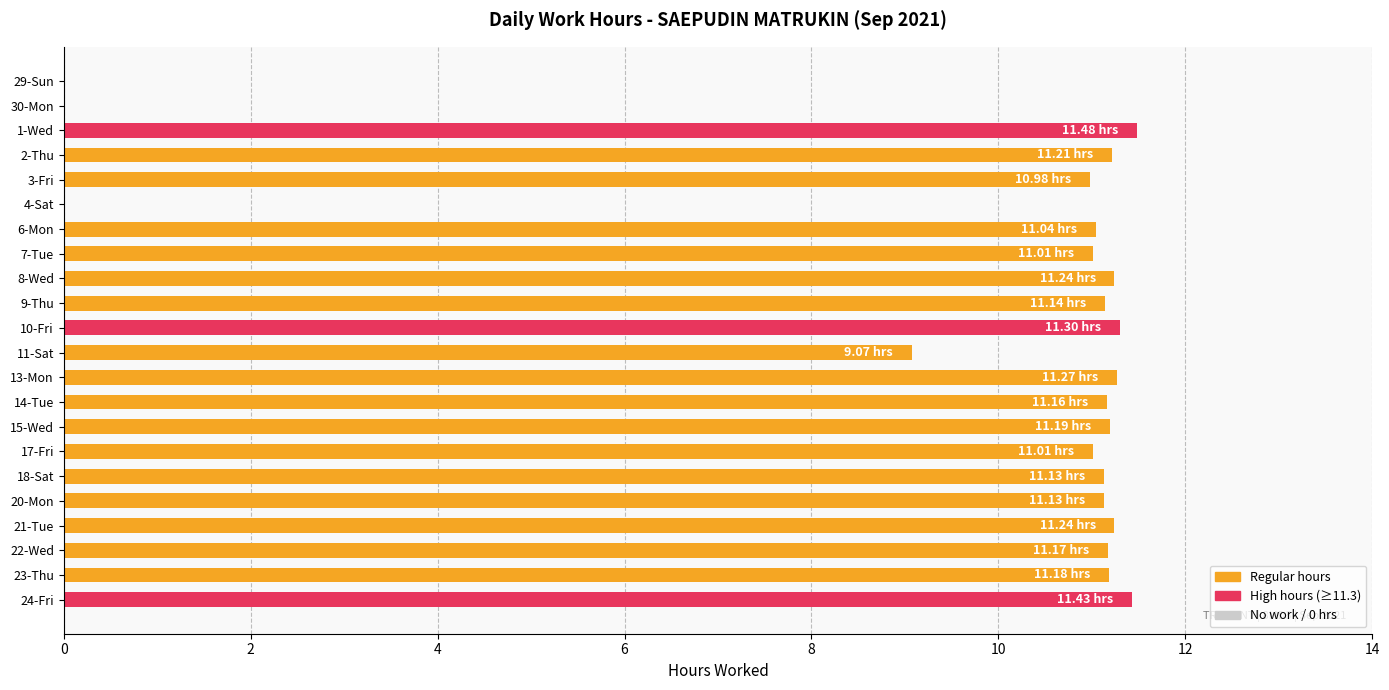

Where is the data nearest to the value 5?

11-Sat